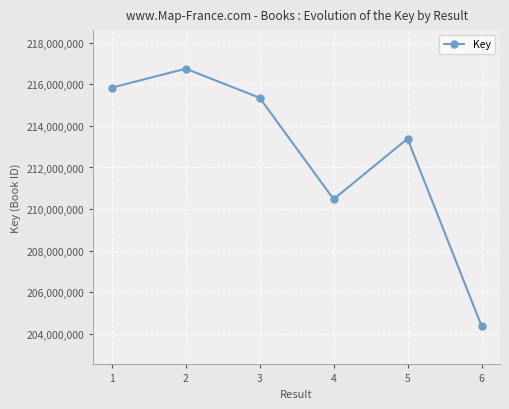

How many distinct data groups are displayed?

1